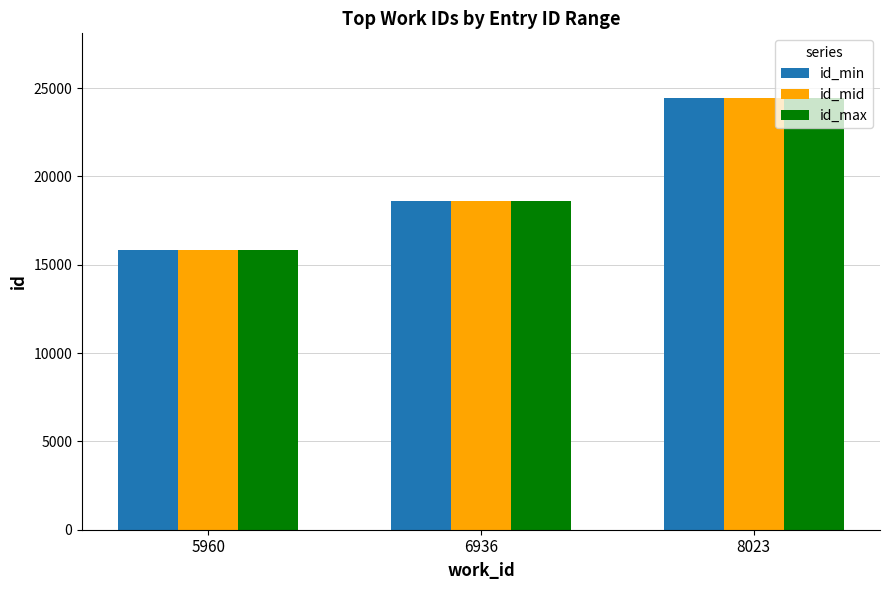

List the labels in order of id_min value, largest first.

8023, 6936, 5960